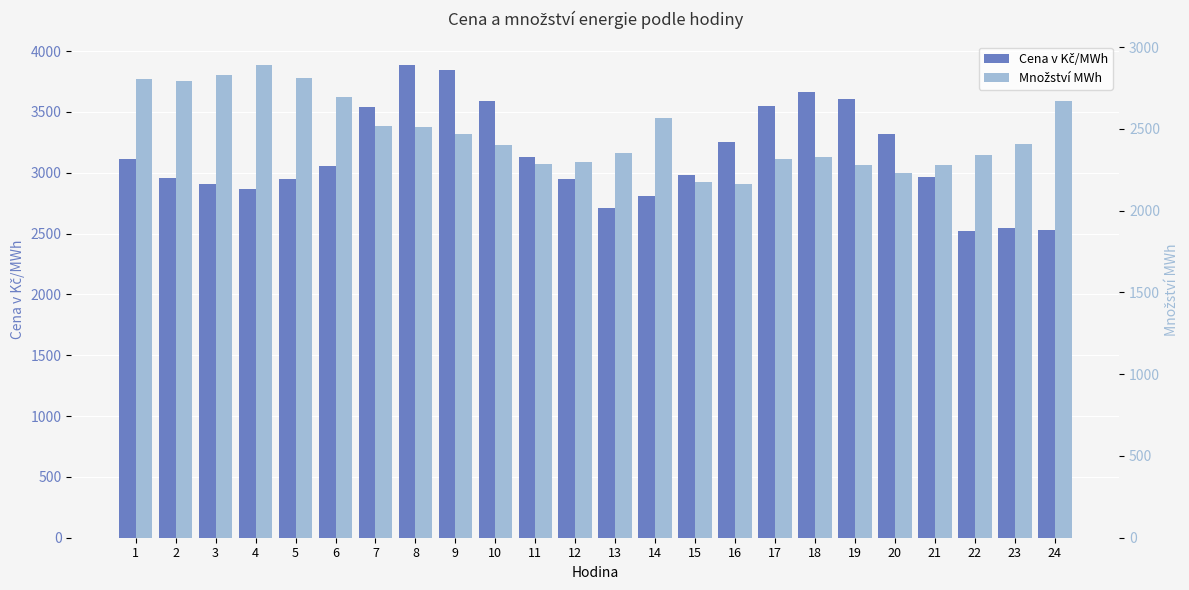

Count the number of categories in the chart.

24